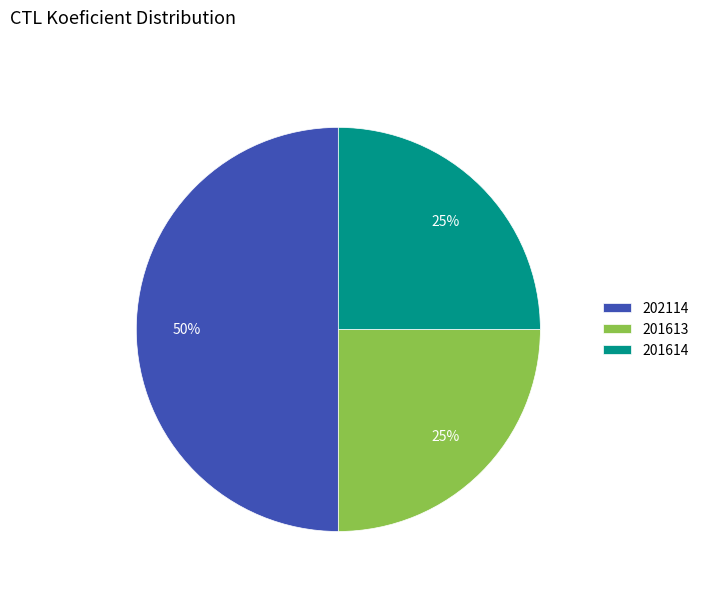

To the nearest percent, what percentage of the pie is 201614?

25%